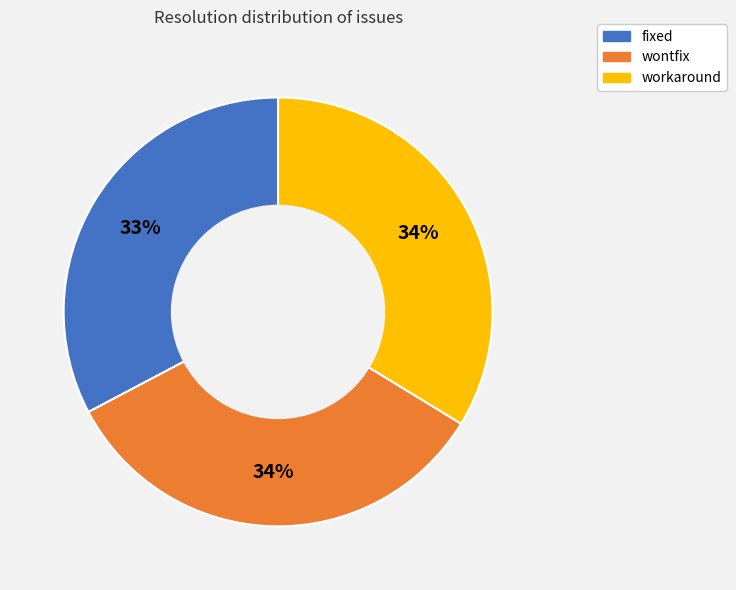

Count the number of slices in the pie.

3